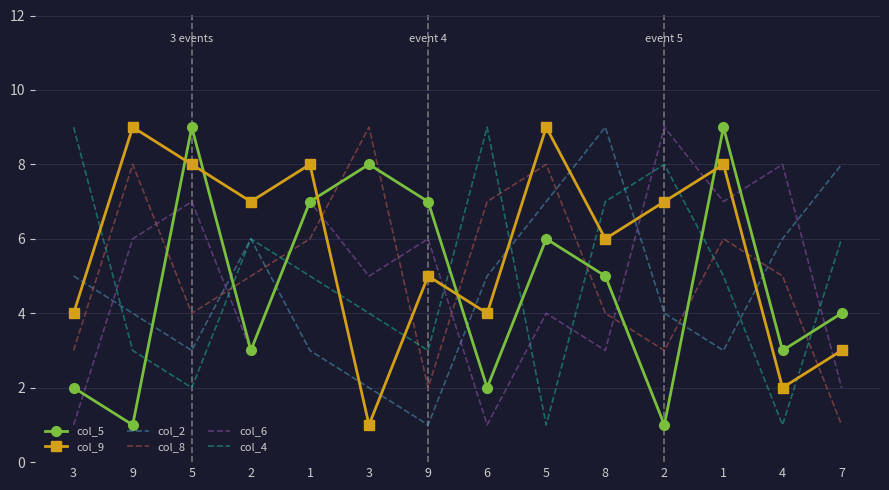

Count the number of data series in this chart.

6